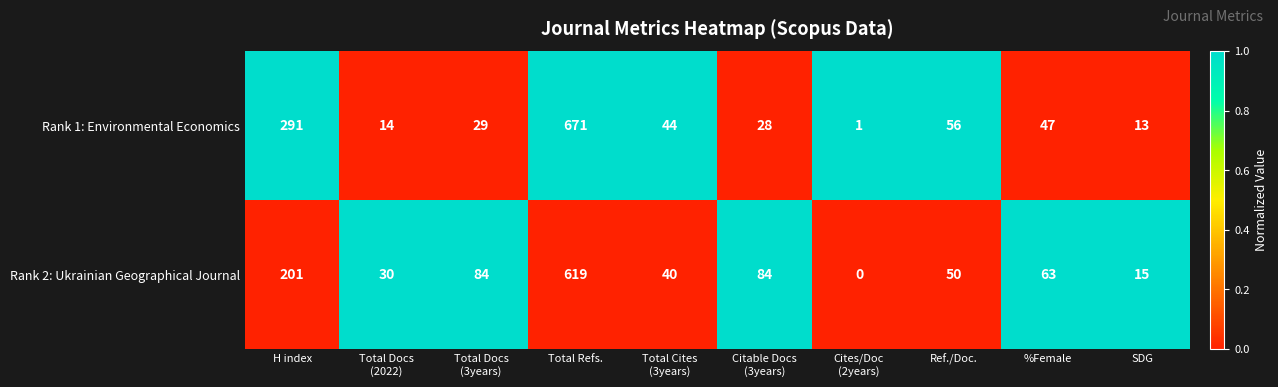

Reading left to right, what are all the values shown in this chart?

Rank 1: Environmental Economics: 291	14	29	671	44	28	1	56	47	13
Rank 2: Ukrainian Geographical Journal: 201	30	84	619	40	84	0	50	63	15